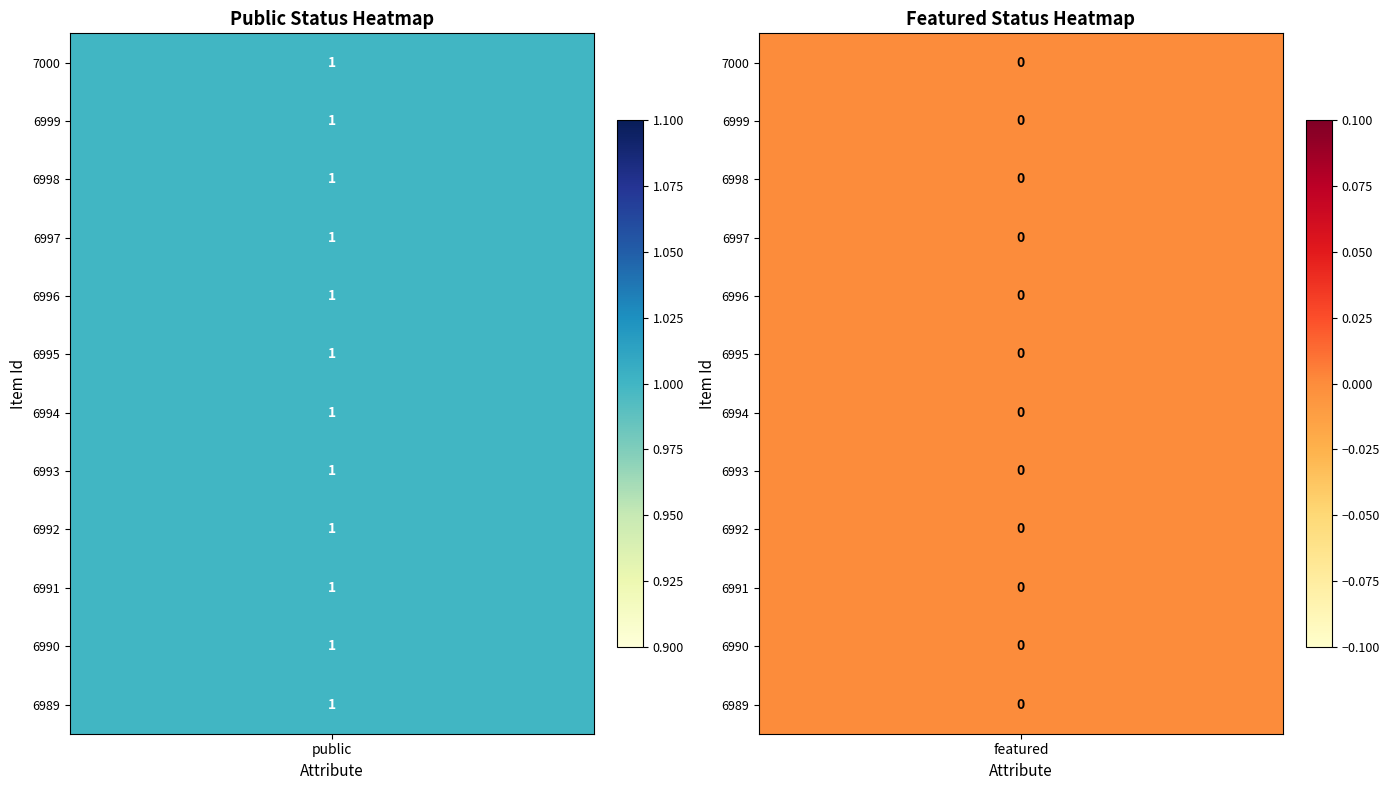

Which series has the largest total across all categories?

7000